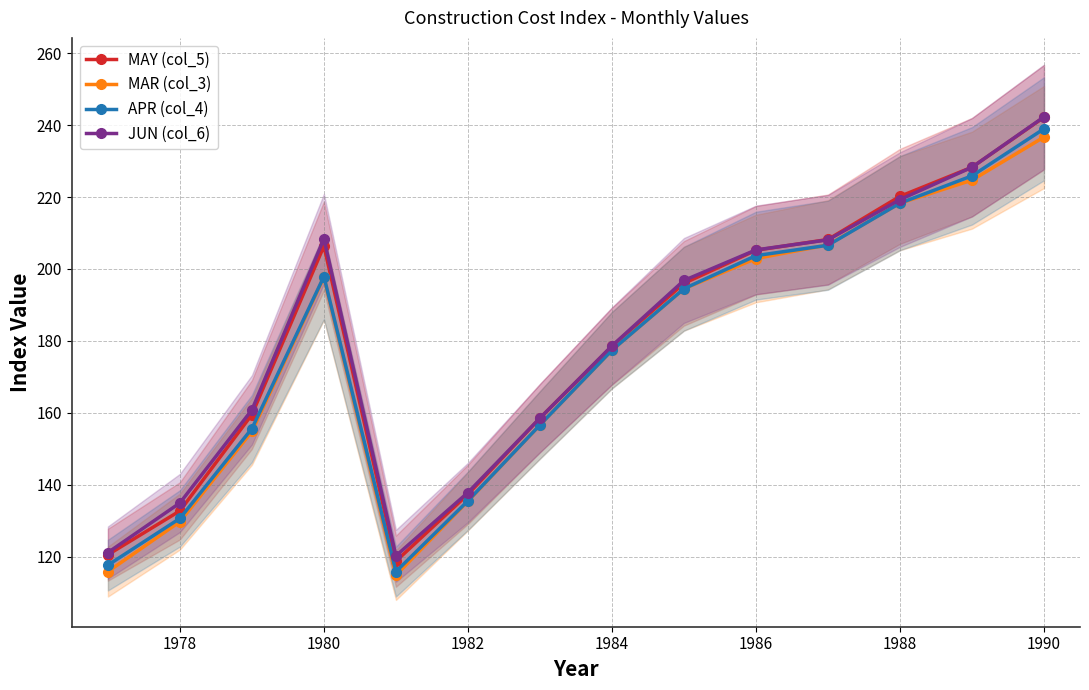

True or false: JUN (col_6) and MAY (col_5) cross at least once.

True